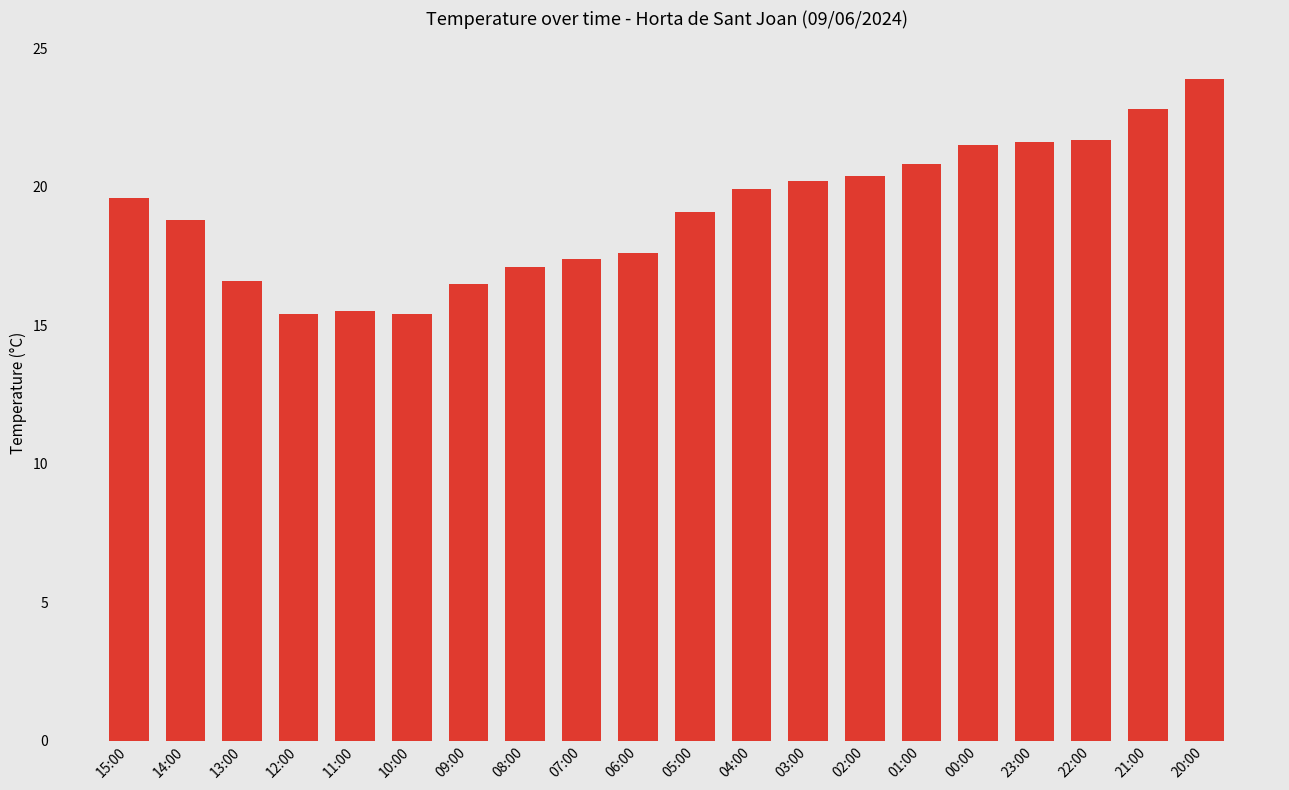

The chart shows a value of 28.7 at 08:00. True or false?

False